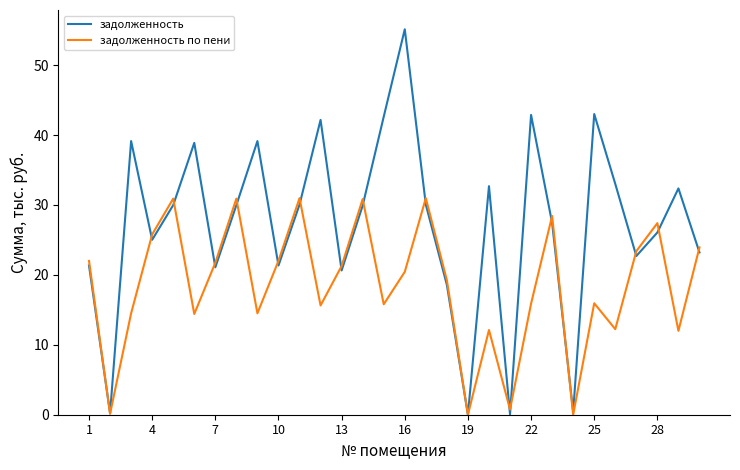

Rank the series by their maximum value, from lowest to highest.

задолженность по пени, задолженность